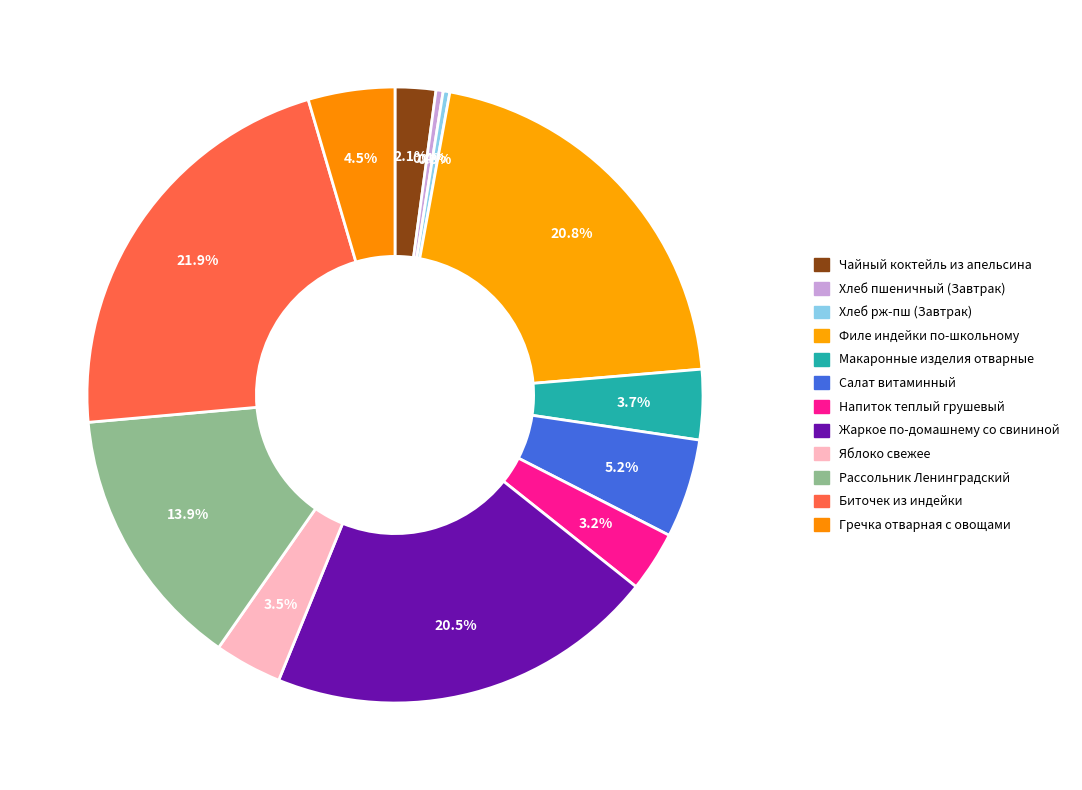

Does any single category account for the majority?

No